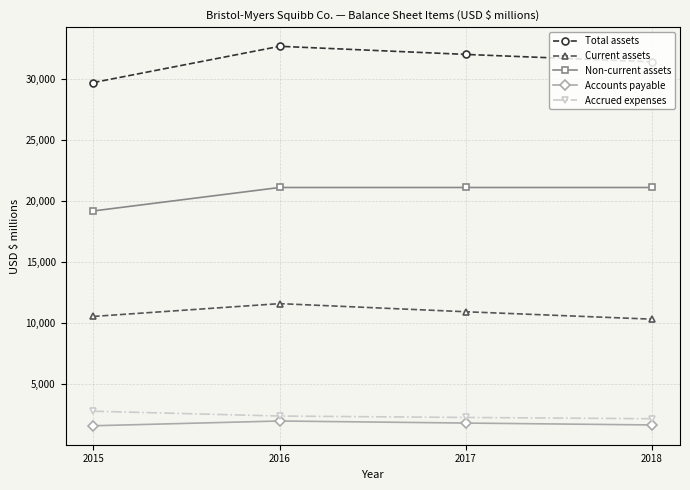

What is the value of the Current assets point at the 1st from the left?

10537.0